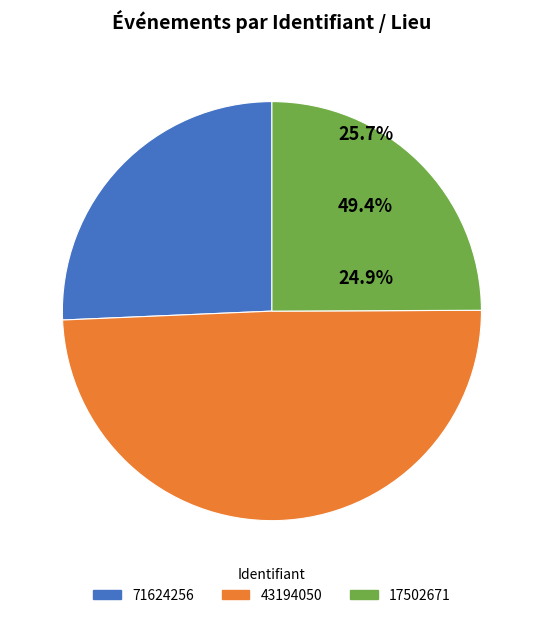

Does any single category account for the majority?

No